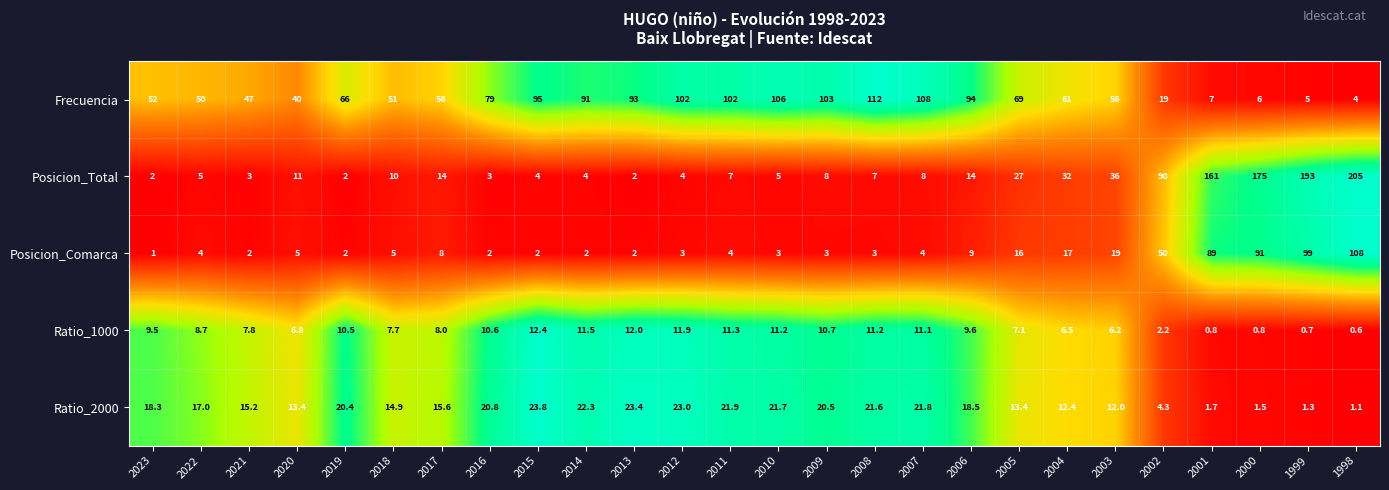

Which series has the widest spread of values?

Posicion_Total